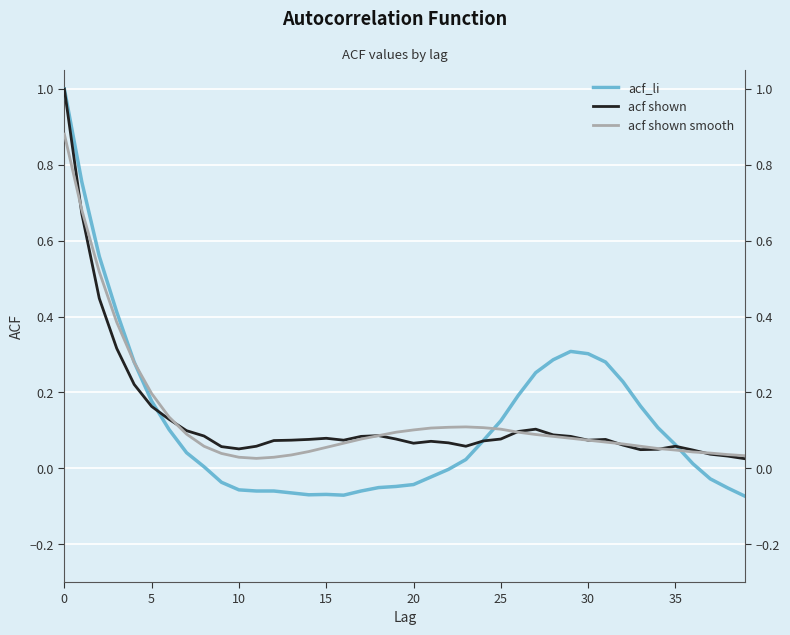

How many distinct data groups are displayed?

3